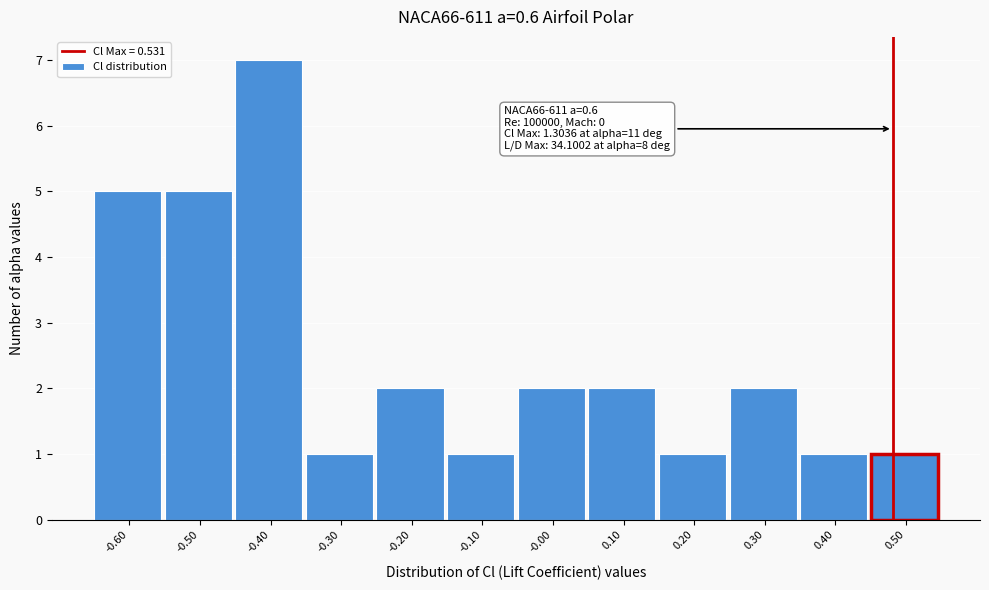

Reading right to left, what are all the values shown in this chart?

1	1	2	1	2	2	1	2	1	7	5	5